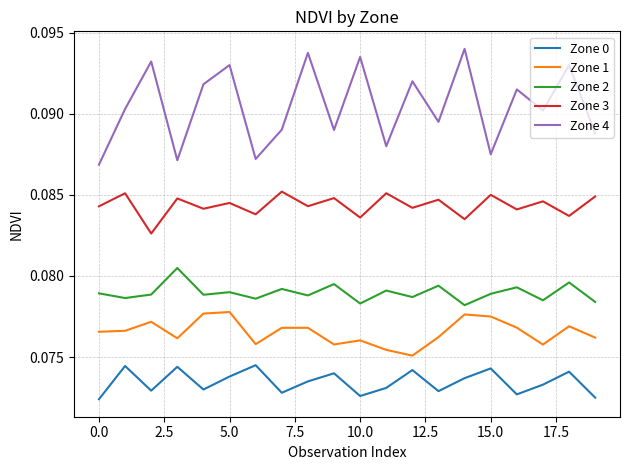

True or false: Zone 4 and Zone 1 intersect in this chart.

False